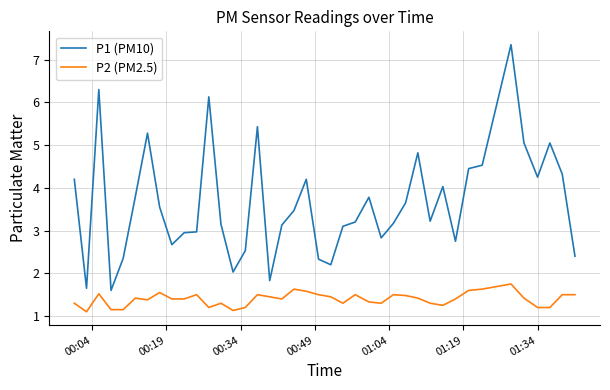

True or false: P2 (PM2.5) and P1 (PM10) intersect in this chart.

False